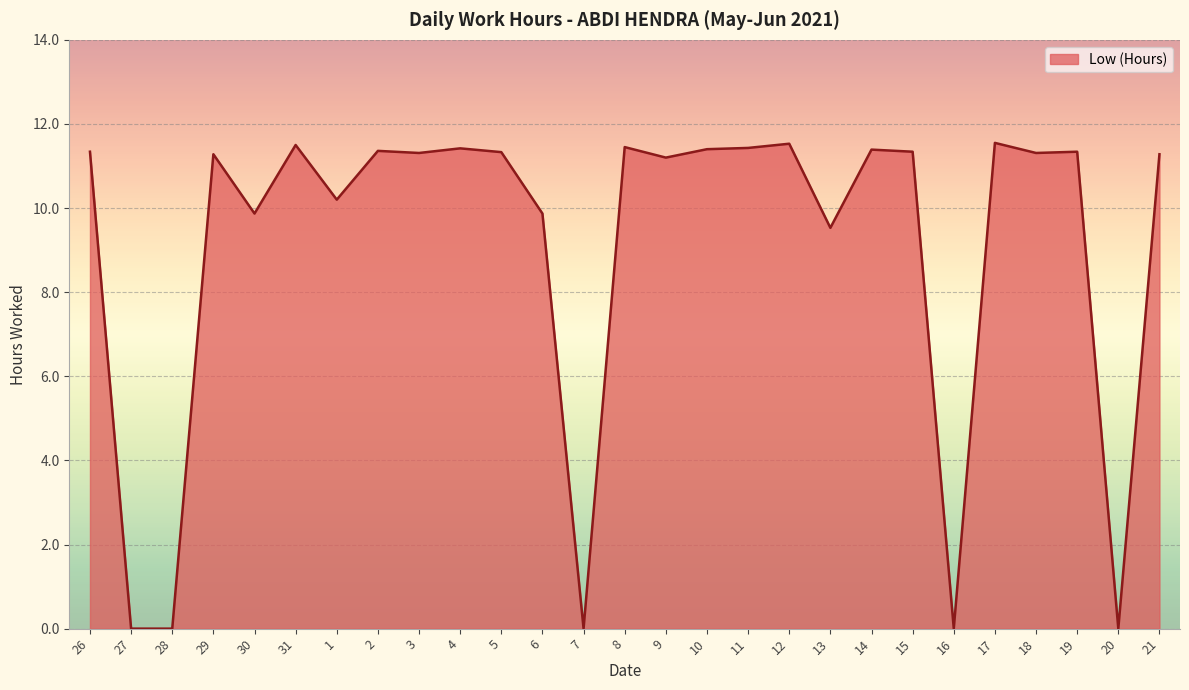

Approximately how many times larger is the value at 29 compared to 8?

1.0